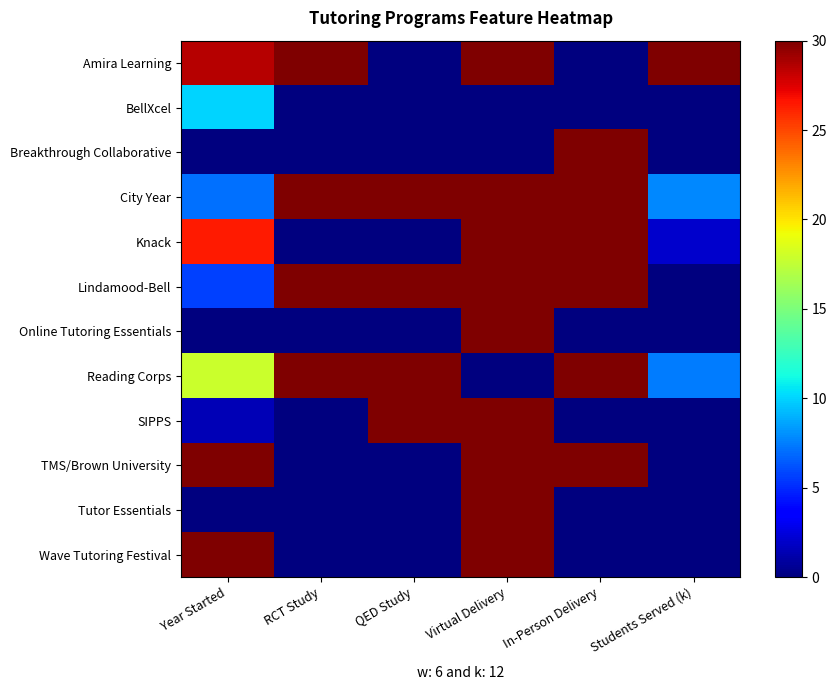

Count the number of categories in the chart.

6